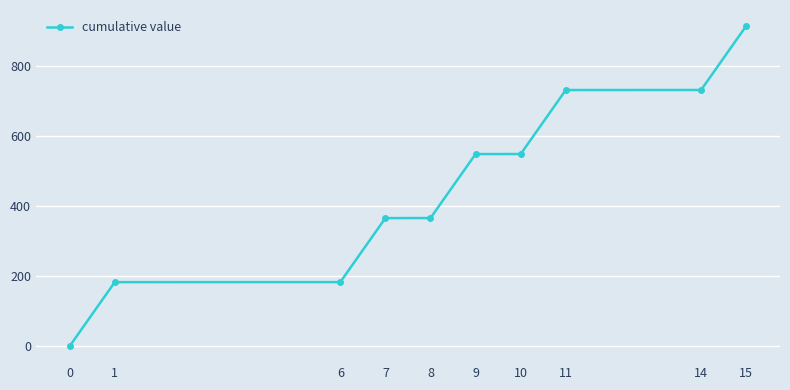

The chart shows a value of 1044.4 at 11. True or false?

False